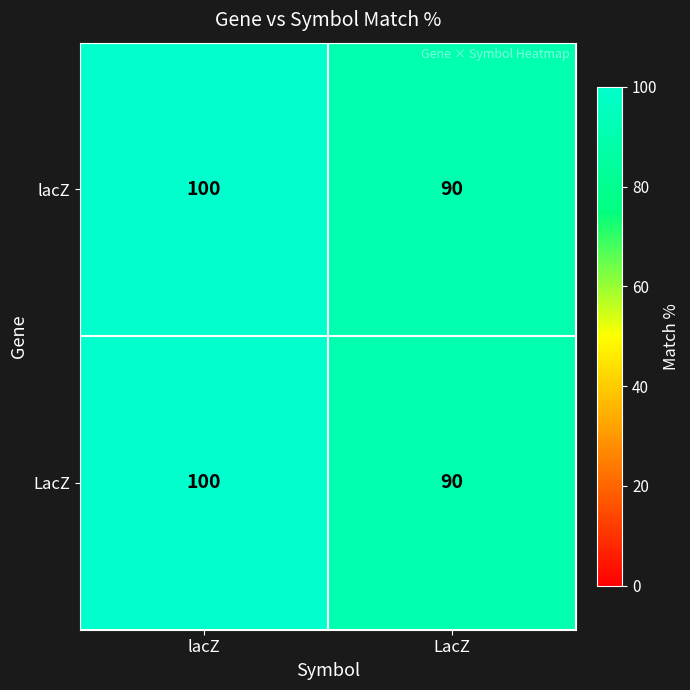

What is the smallest value displayed?

90